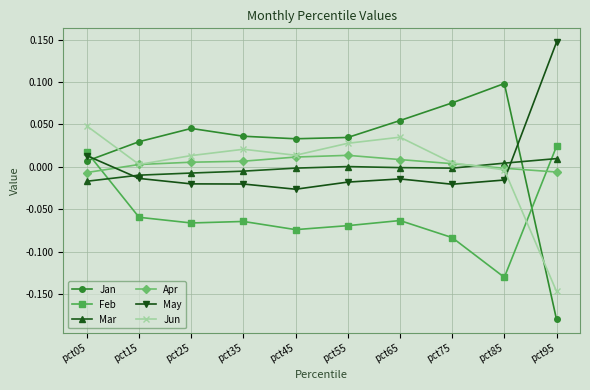

How many times do Feb and Mar cross each other?

2